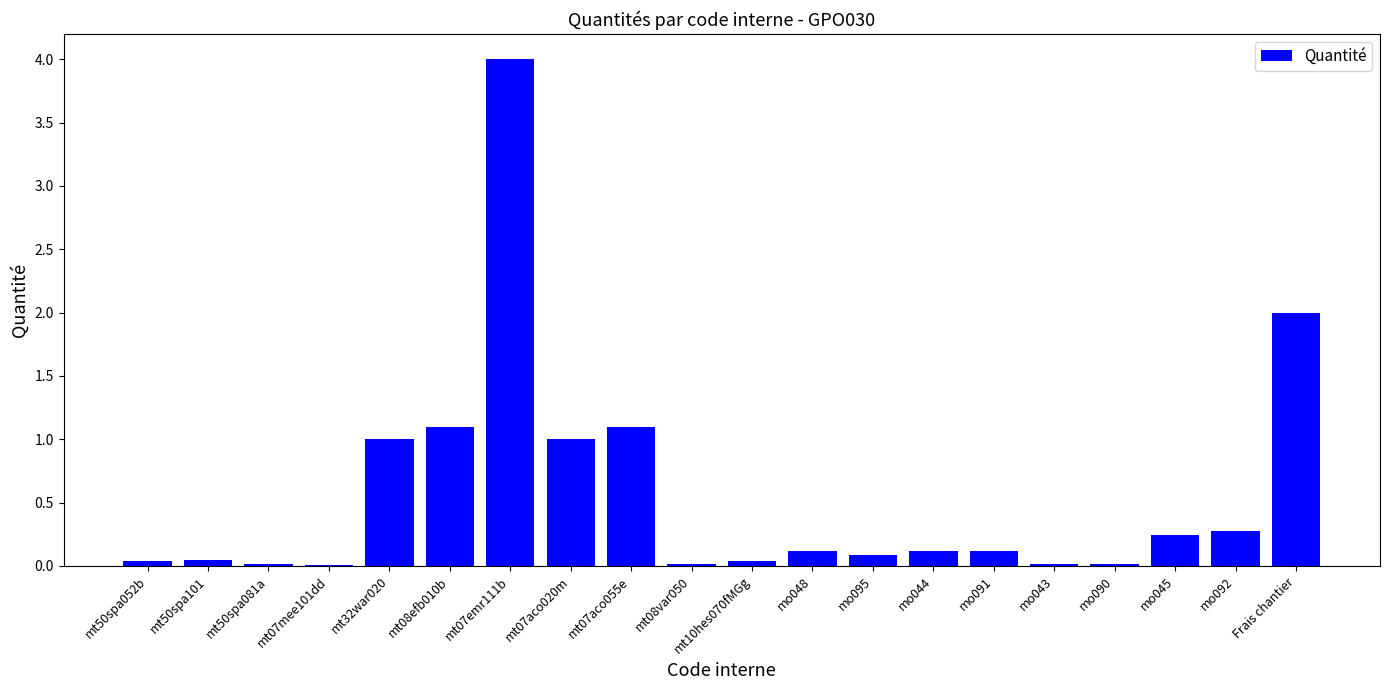

Is it true that the value at mo045 is 0.2?

True